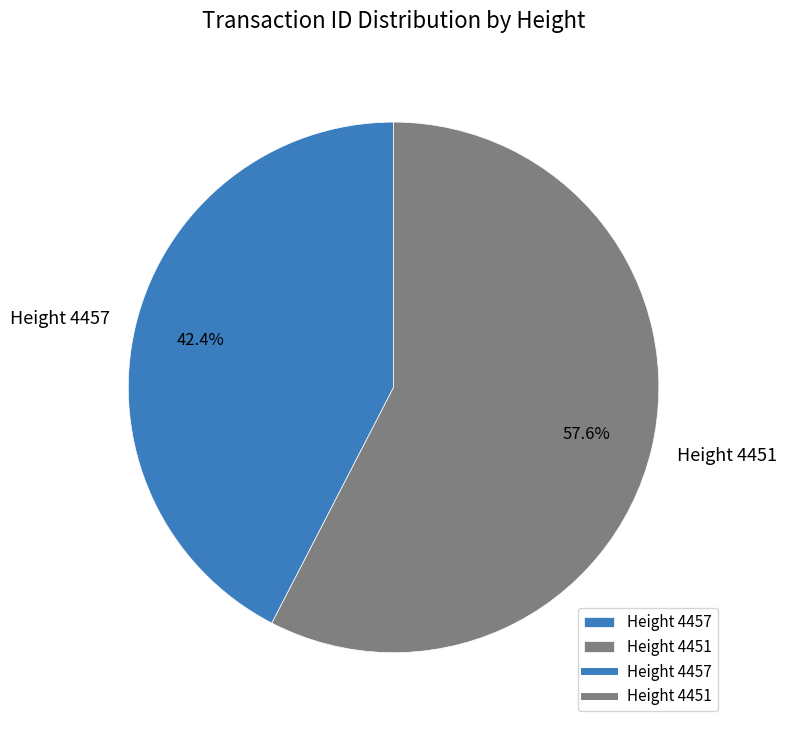

What is the largest slice in the pie chart?

Height 4451